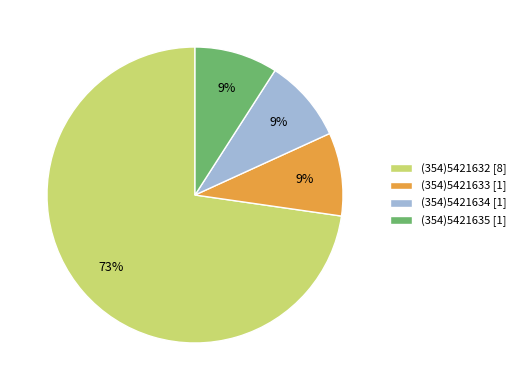

Approximately how many times larger is the value at (354)5421635 compared to (354)5421633?

1.0